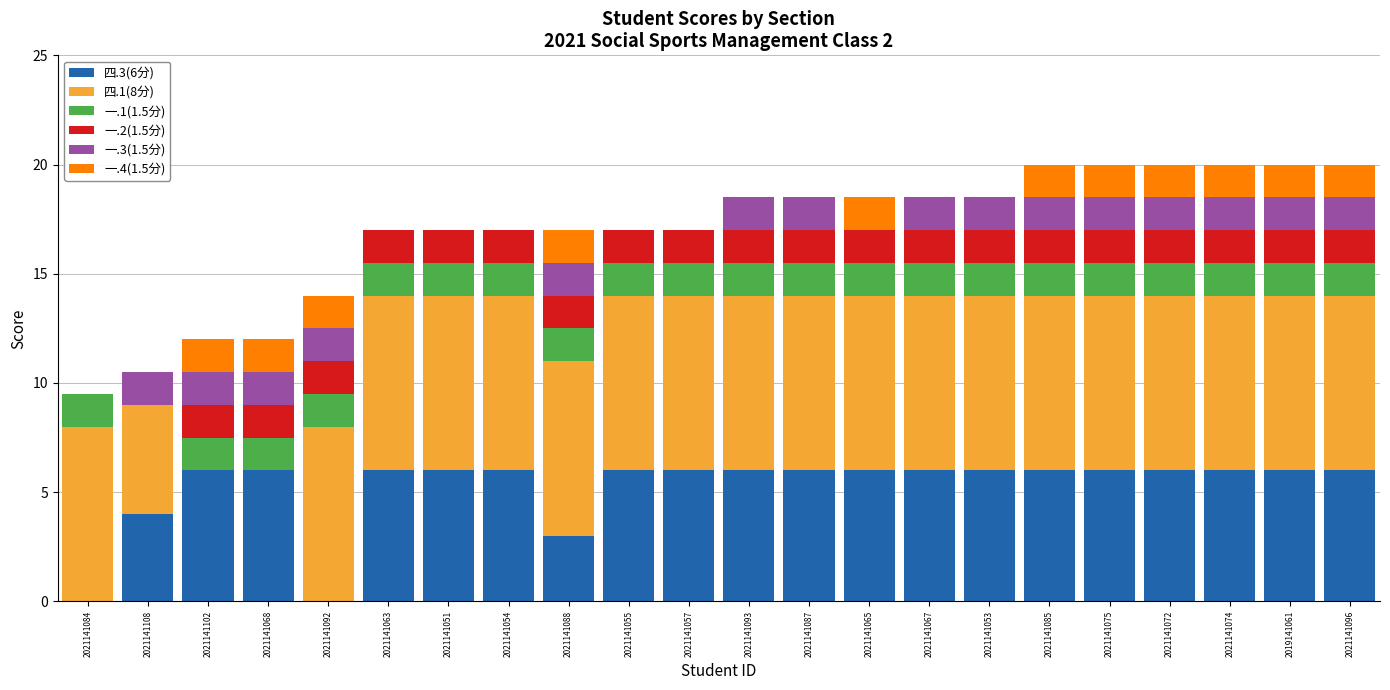

Is it true that 四.3(6分) equals 7.9 at 2021141075?

False